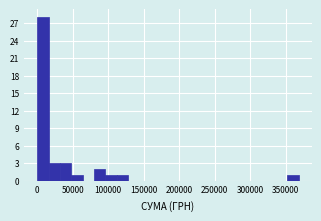

Read against the x-axis, roughly where is the centre of the tallest bar?

10000